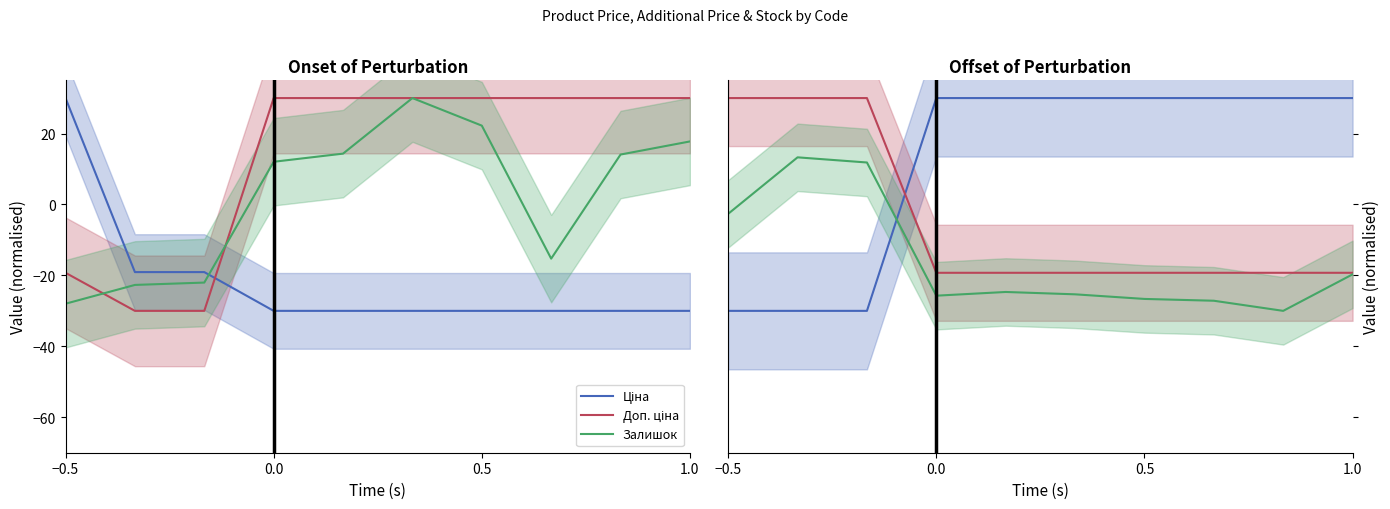

Where does the Залишок series first go above -24?

−0.5